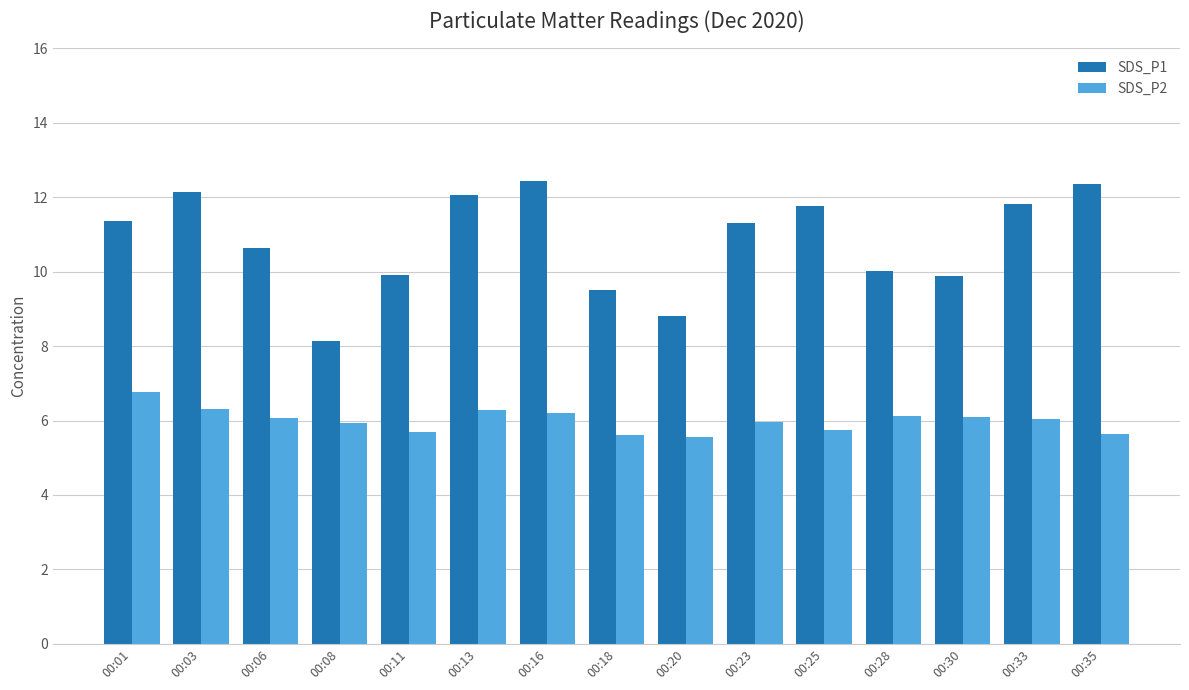

The value of SDS_P2 at 00:16 is 6.2. True or false?

True